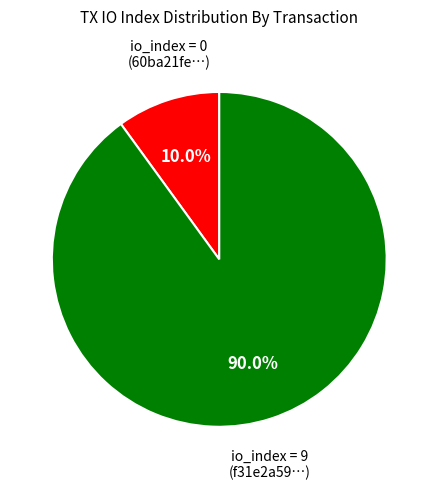

Is io_index = 0 (60ba21fe…) the majority of the pie?

No